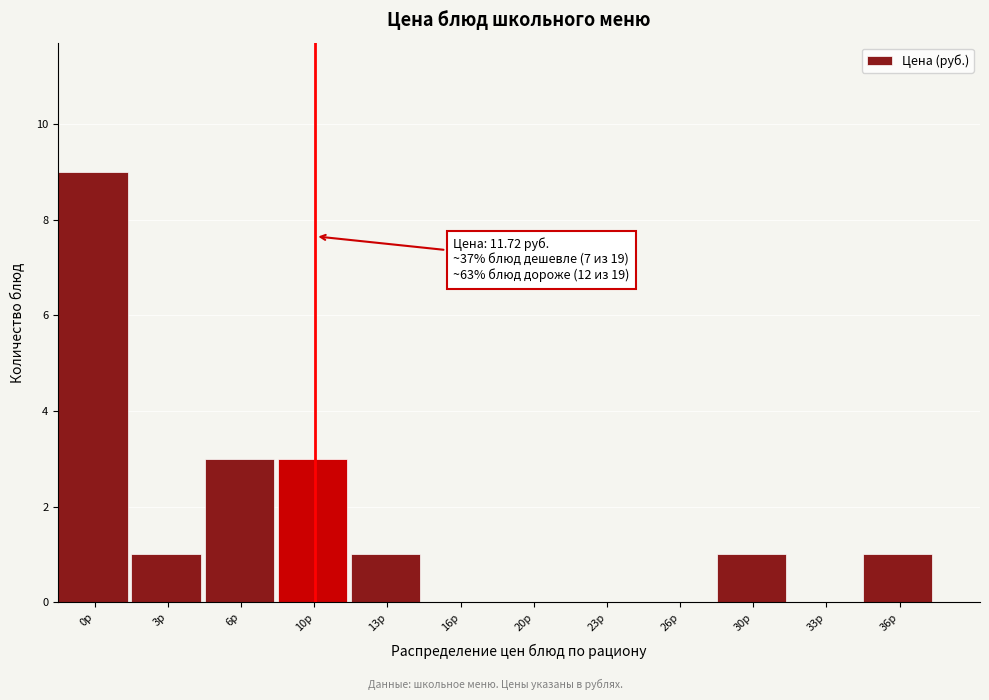

Reading left to right, list all the values displayed in this chart.

0р=9	3р=1	6р=3	10р=3	13р=1	16р=0	20р=0	23р=0	26р=0	30р=1	33р=0	36р=1